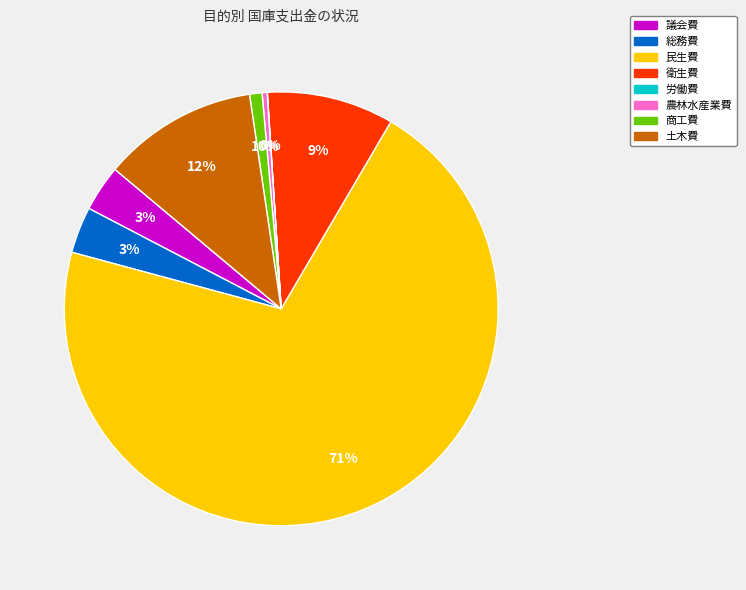

Which category has the biggest portion of the pie?

民生費